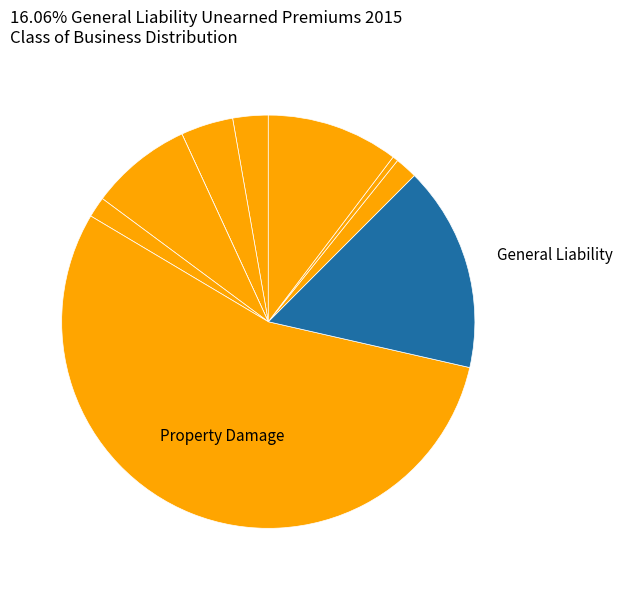

How many segments does this pie chart have?

10